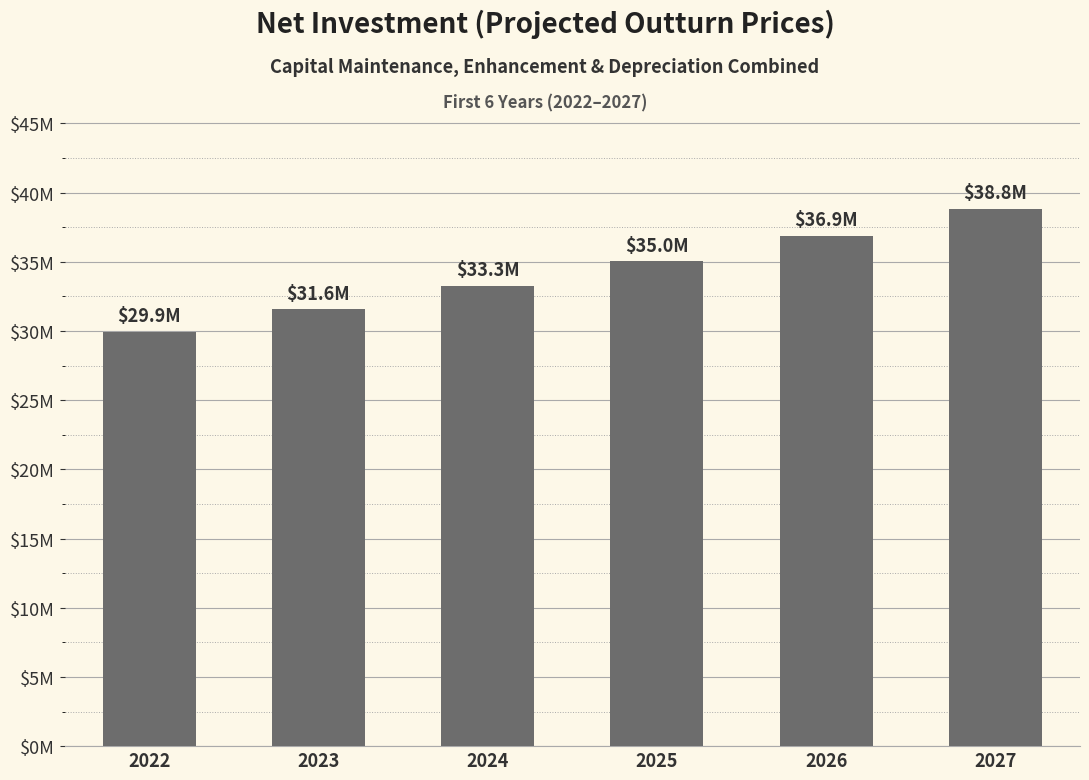

Does the chart contain any negative values?

No